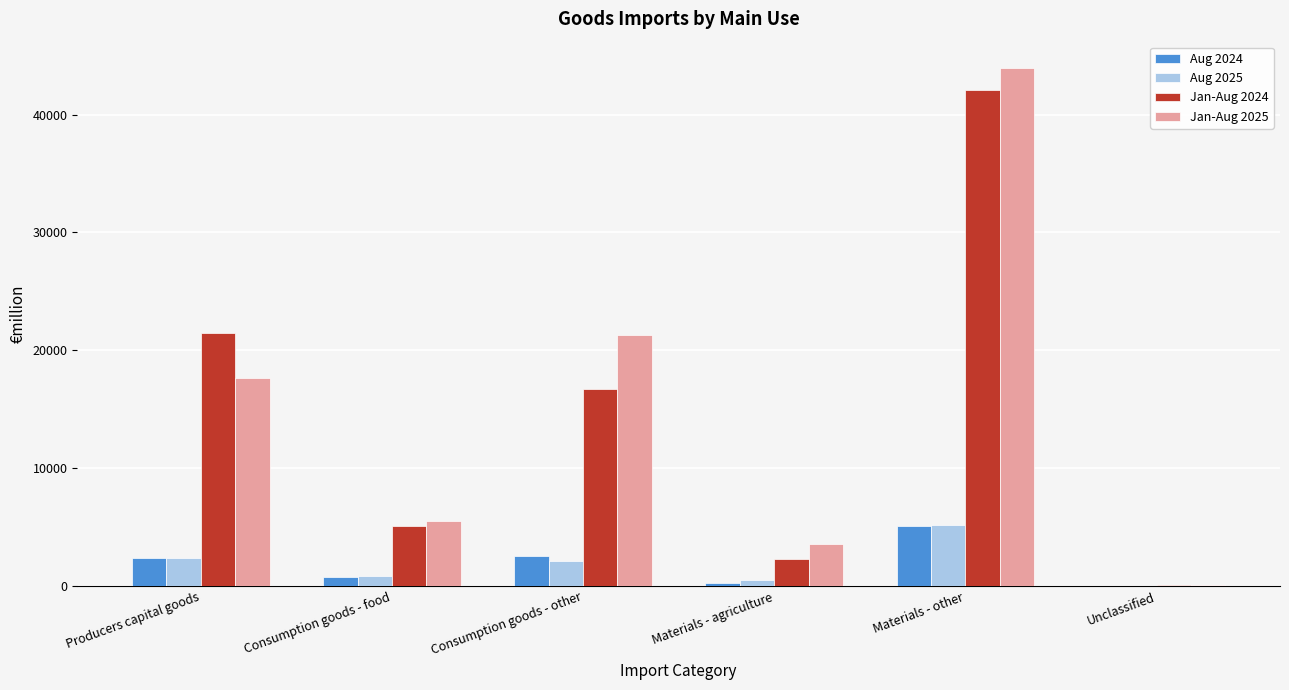

The Aug 2024 series shows 2397.1 at Producers capital goods. True or false?

True